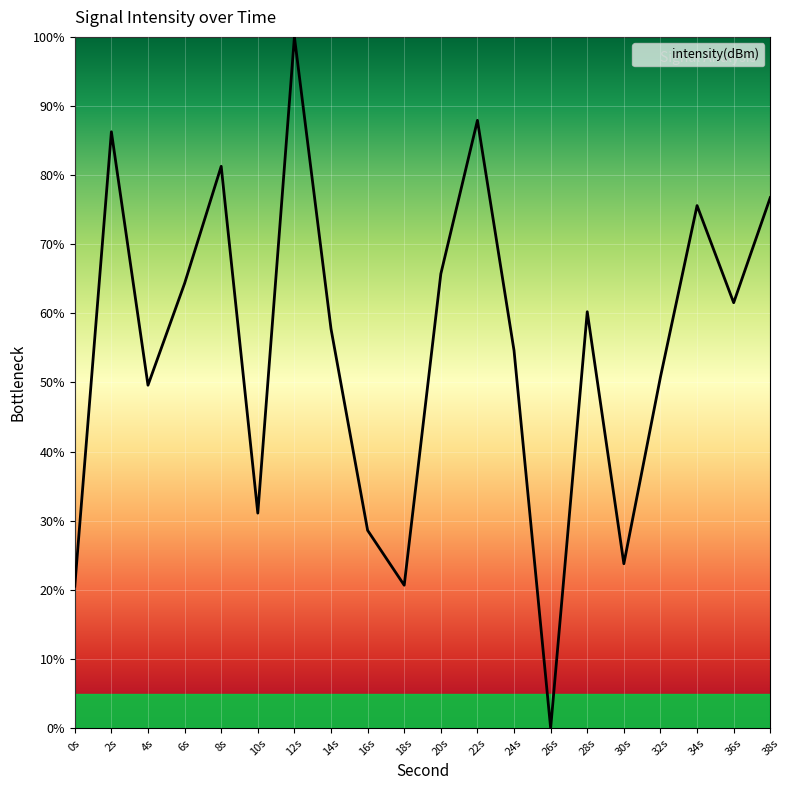

What is the greatest value displayed?

100.0